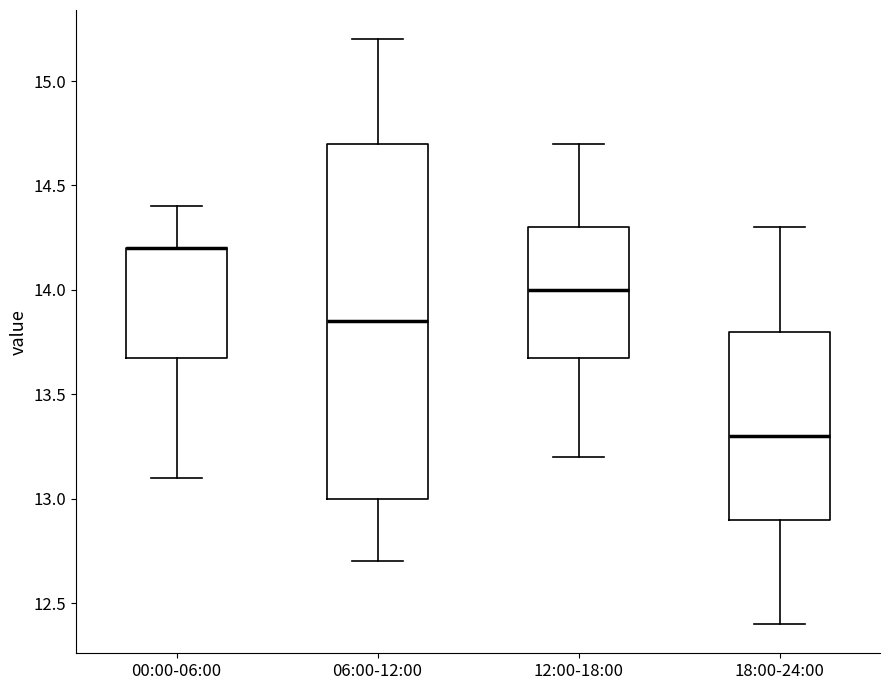

Reading left to right, transcribe this box plot: for each box, give where its median line is, the range the box spans, and where its two whiskers end, as read against the y-axis. The values are not printed on the chart, so give them approximately, as read against the axis.

00:00-06:00: median 14.20 (drawn on the box's upper edge), box 13.70 to 14.20, whiskers 13.10 to 14.40
06:00-12:00: median 13.85, box 13.00 to 14.70, whiskers 12.70 to 15.20
12:00-18:00: median 14.00, box 13.70 to 14.30, whiskers 13.20 to 14.70
18:00-24:00: median 13.30, box 12.90 to 13.80, whiskers 12.40 to 14.30